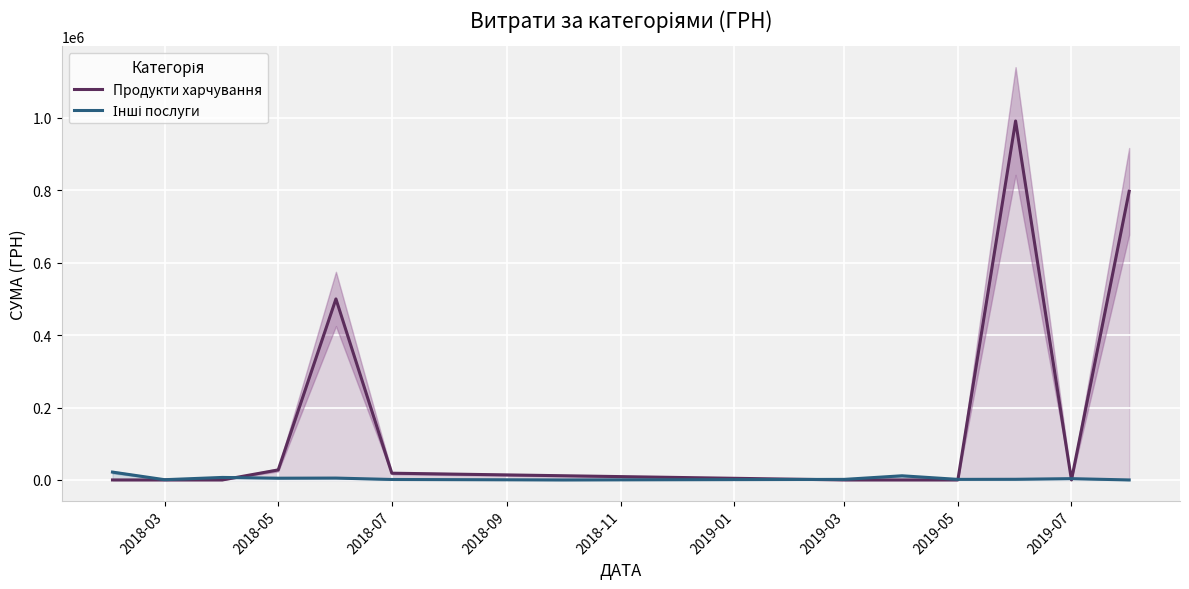

After their last crossing, which series has the higher values: Інші послуги or Продукти харчування?

Продукти харчування